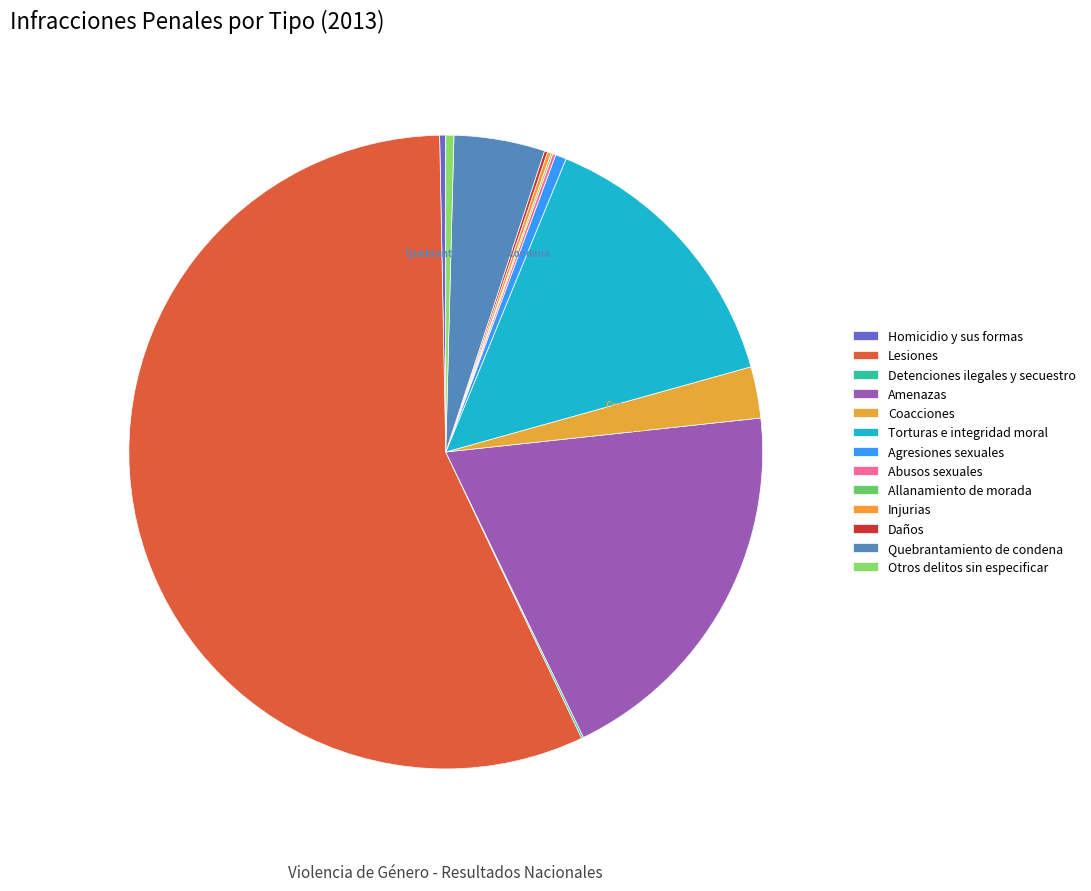

The Quebrantamiento de condena slice represents 5% of the pie. True or false?

True